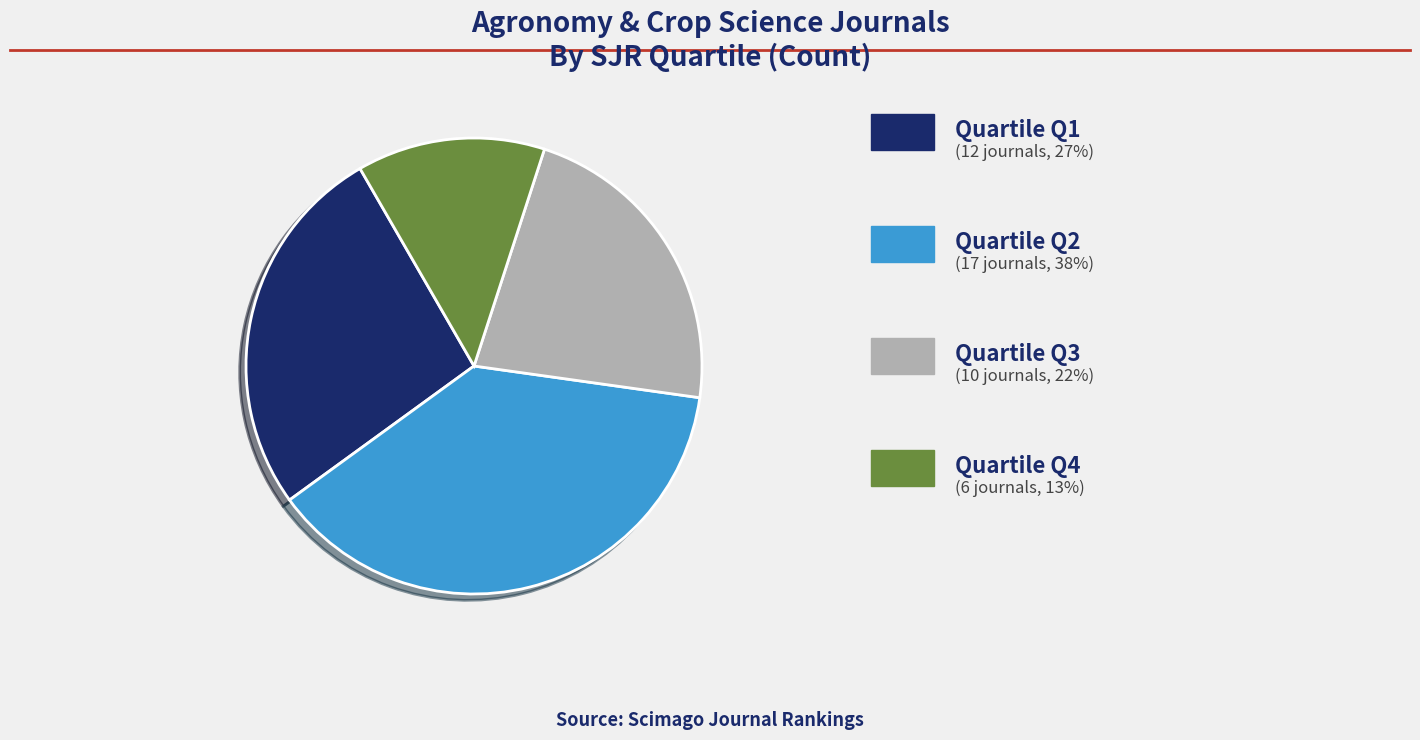

Is there a majority slice in this chart?

No